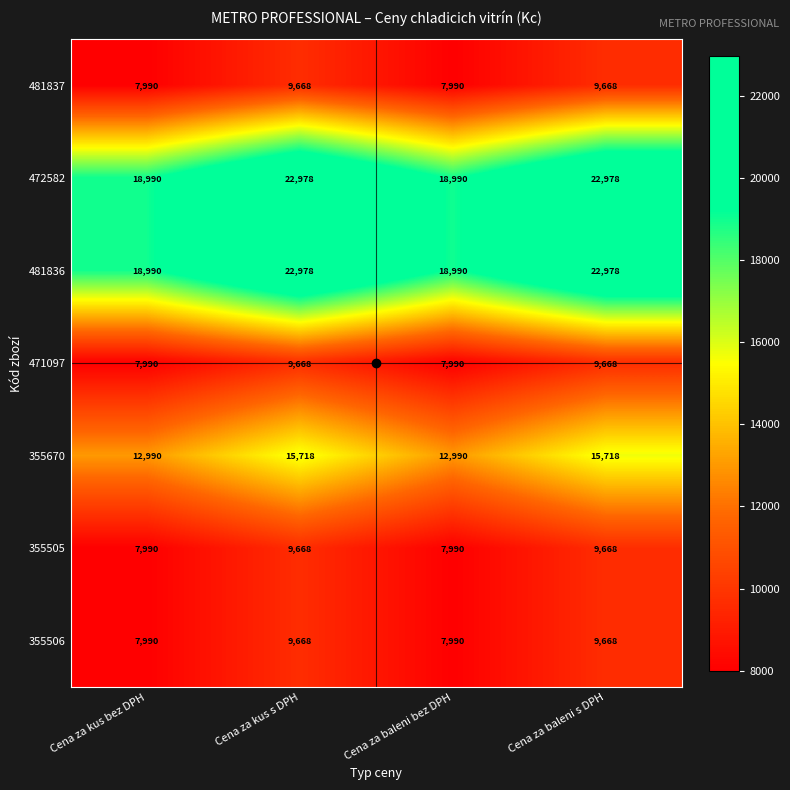

What is the minimum value shown in the chart?

7990